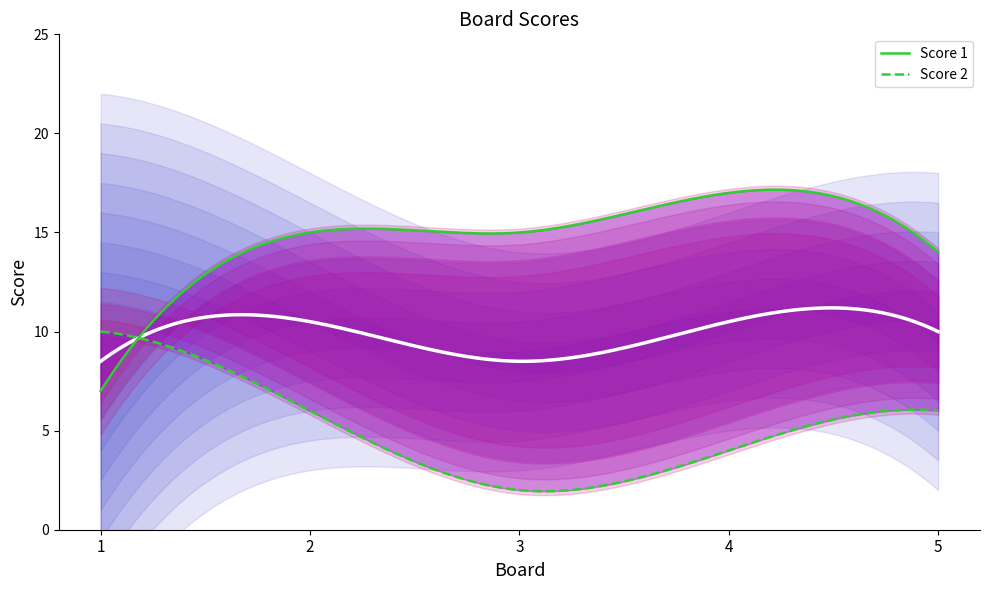

How many lines are shown in the chart?

2